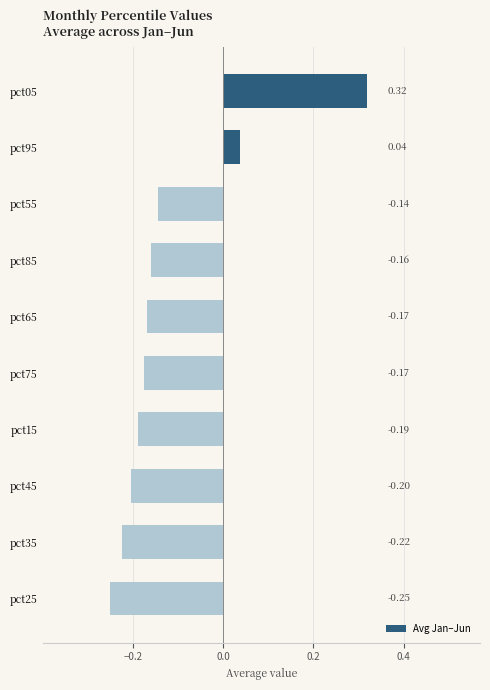

What is the difference between the maximum and minimum values?

0.6